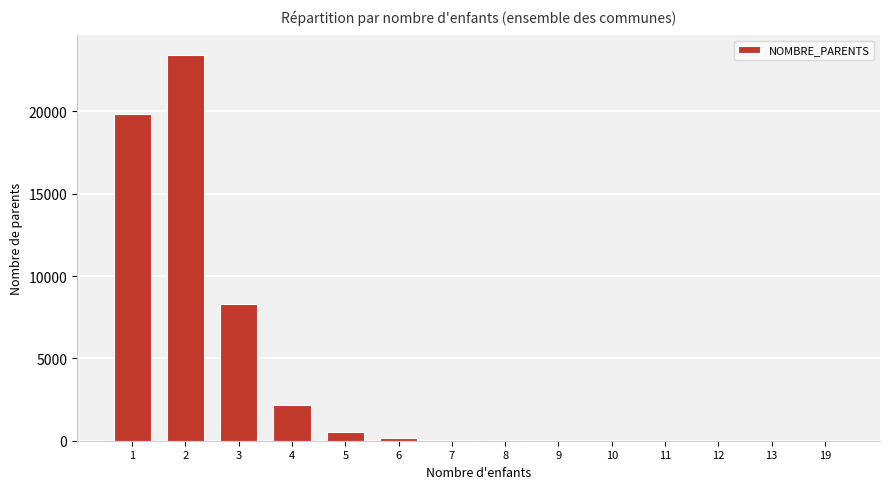

What is the change in value from 1 to 5?

-19307